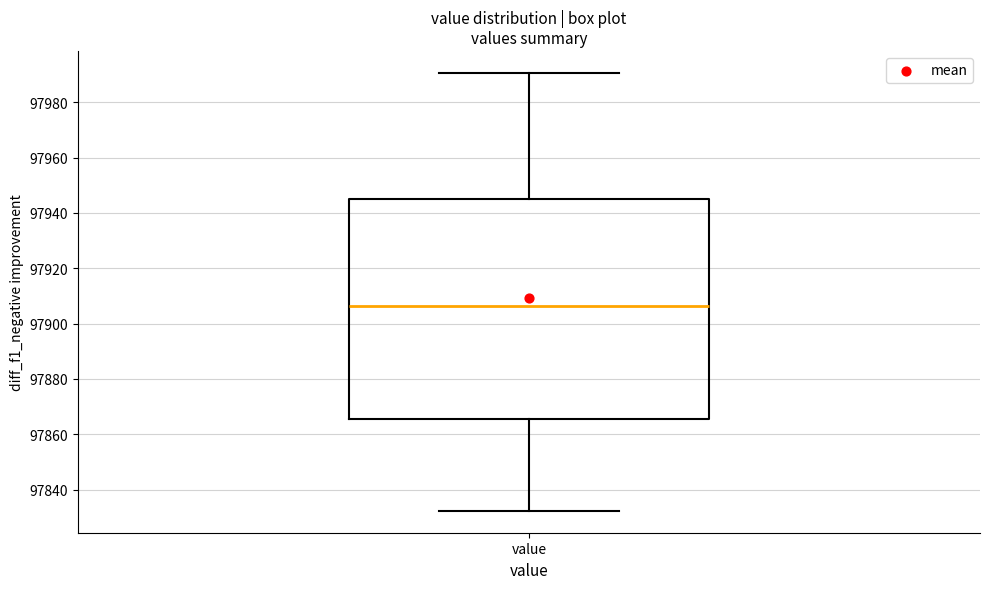

Where does the upper whisker of the box for value end on the y-axis? The values are not printed on the chart, so give them approximately, as read against the axis.

97990